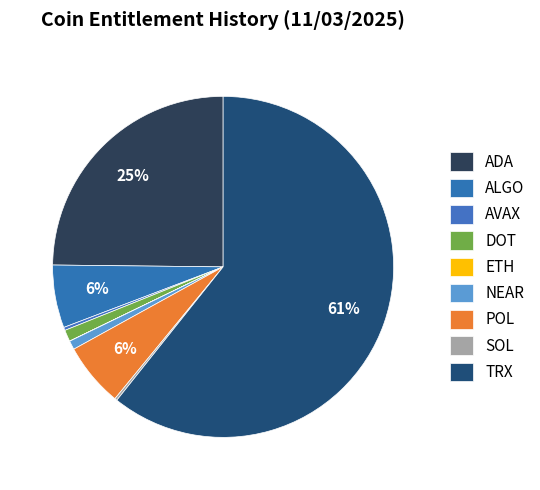

To the nearest percent, what is the difference between the NEAR and AVAX slice percentages?

1%